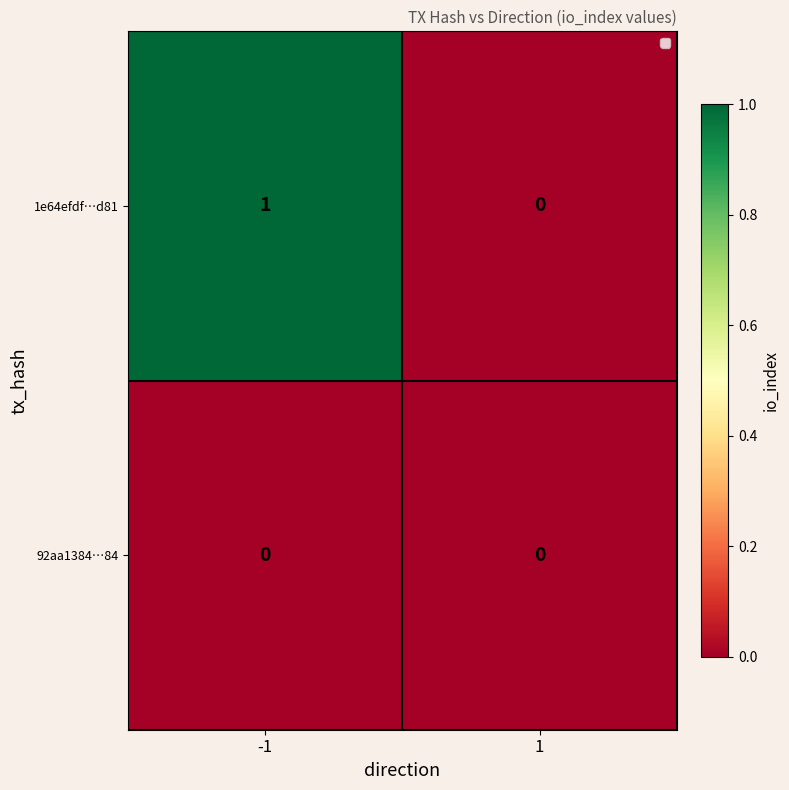

Which series has the largest total across all categories?

1e64efdf…d81